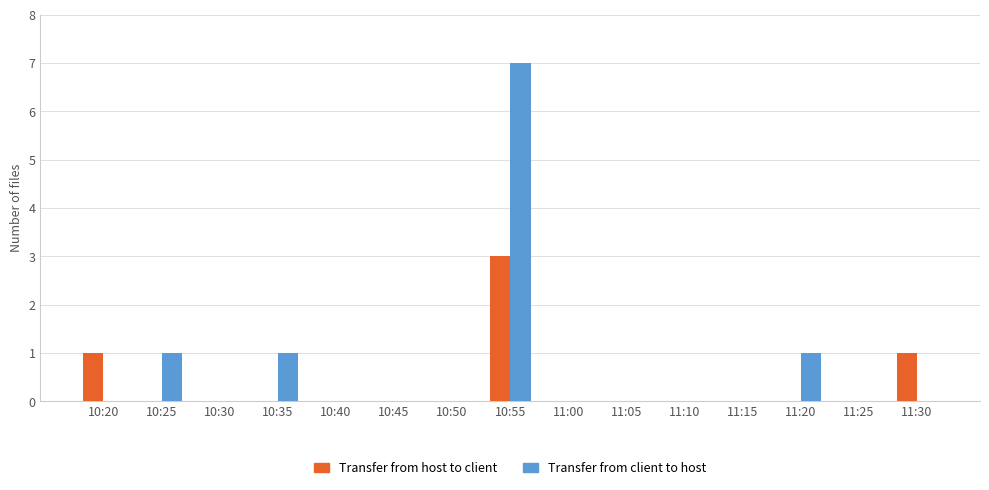

Reading right to left, what are all the values shown in this chart?

Transfer from host to client: 11:30=1	11:25=0	11:20=0	11:15=0	11:10=0	11:05=0	11:00=0	10:55=3	10:50=0	10:45=0	10:40=0	10:35=0	10:30=0	10:25=0	10:20=1
Transfer from client to host: 11:30=0	11:25=0	11:20=1	11:15=0	11:10=0	11:05=0	11:00=0	10:55=7	10:50=0	10:45=0	10:40=0	10:35=1	10:30=0	10:25=1	10:20=0